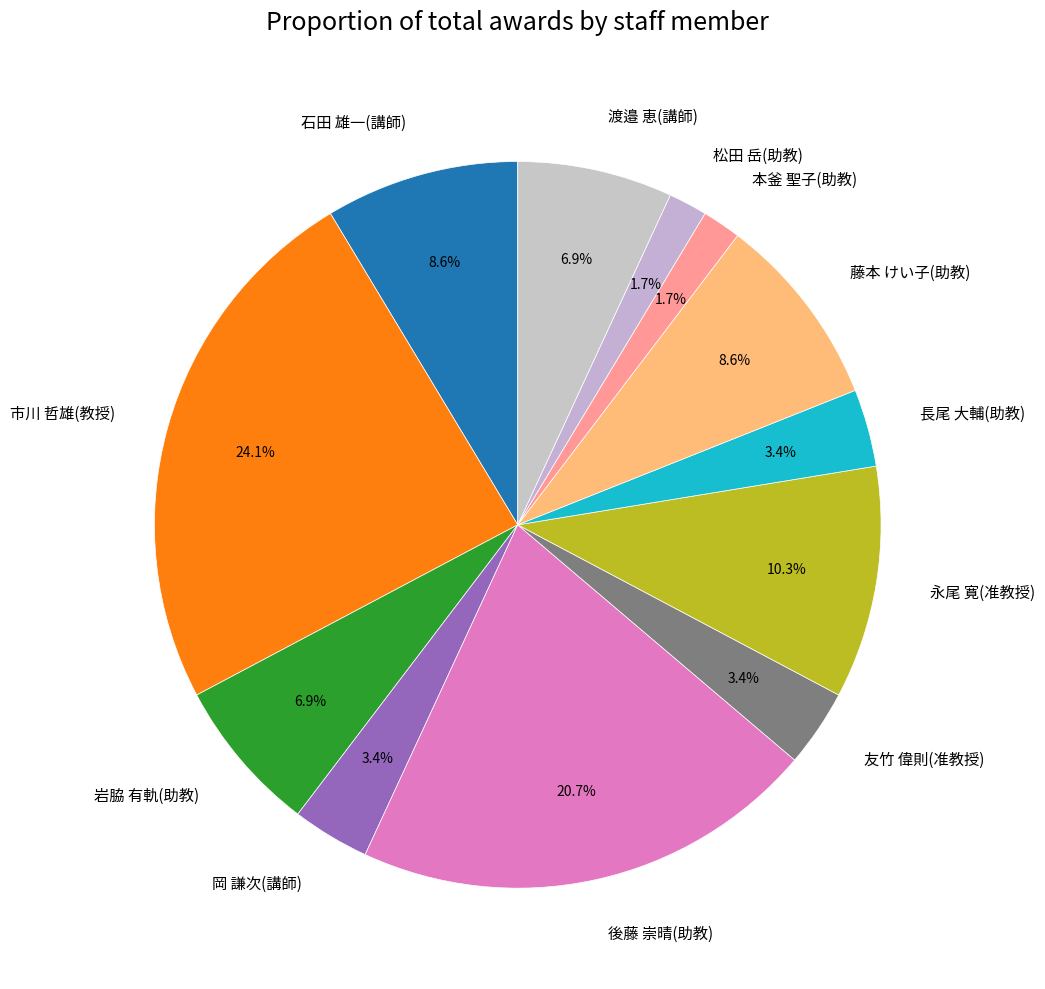

How many slices are in this pie chart?

12